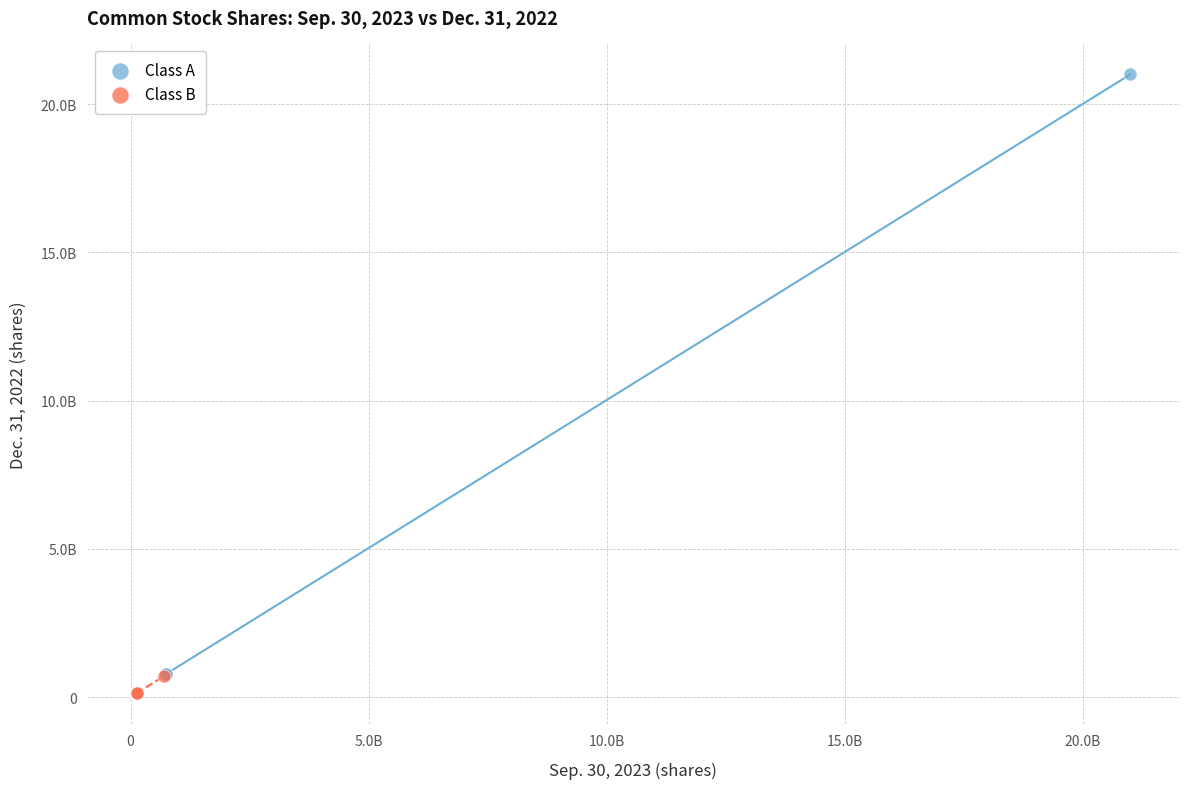

What are all the series names shown in the legend?

Class A, Class B